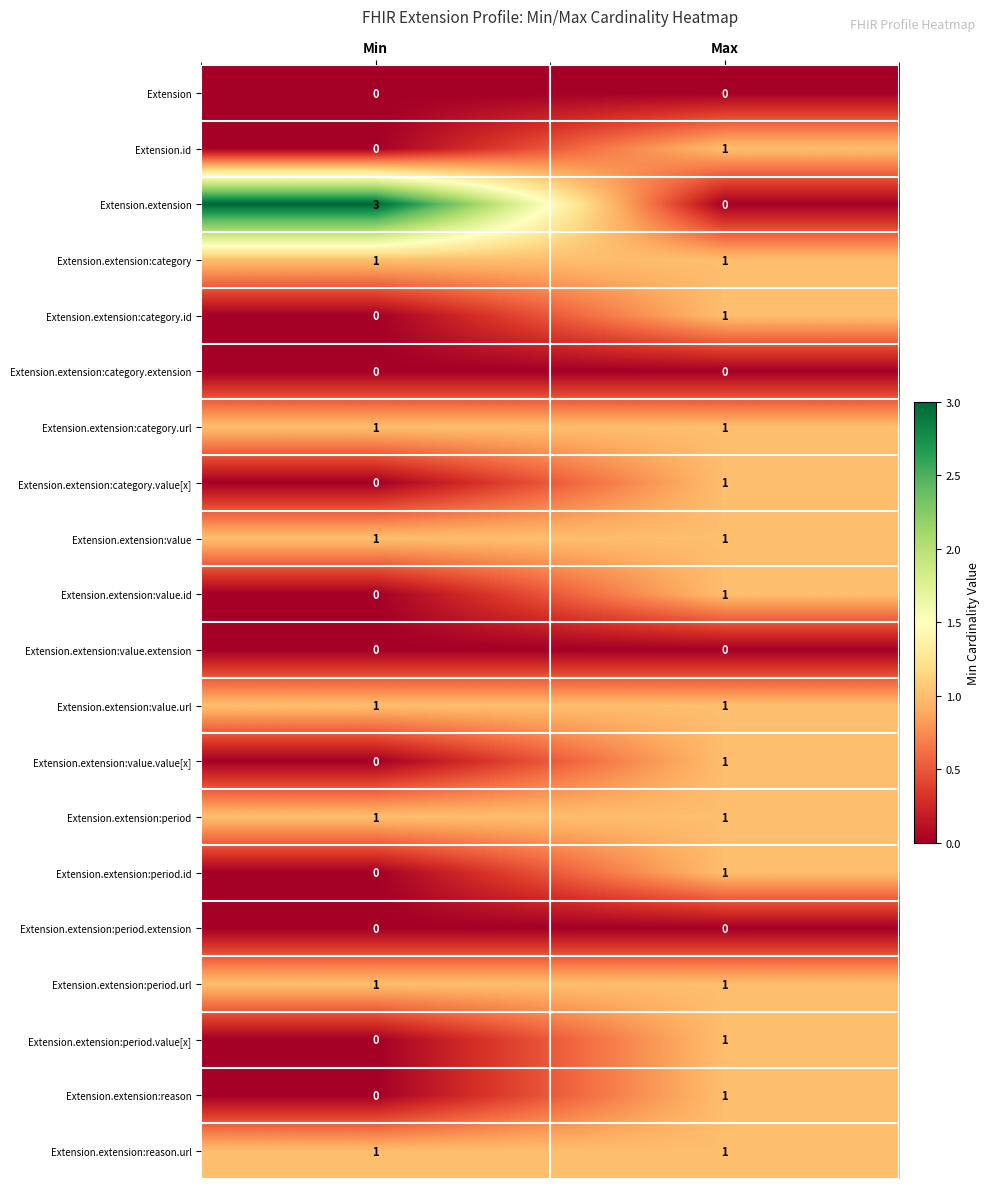

Between Min and Max, which series saw the biggest shift?

Extension.extension